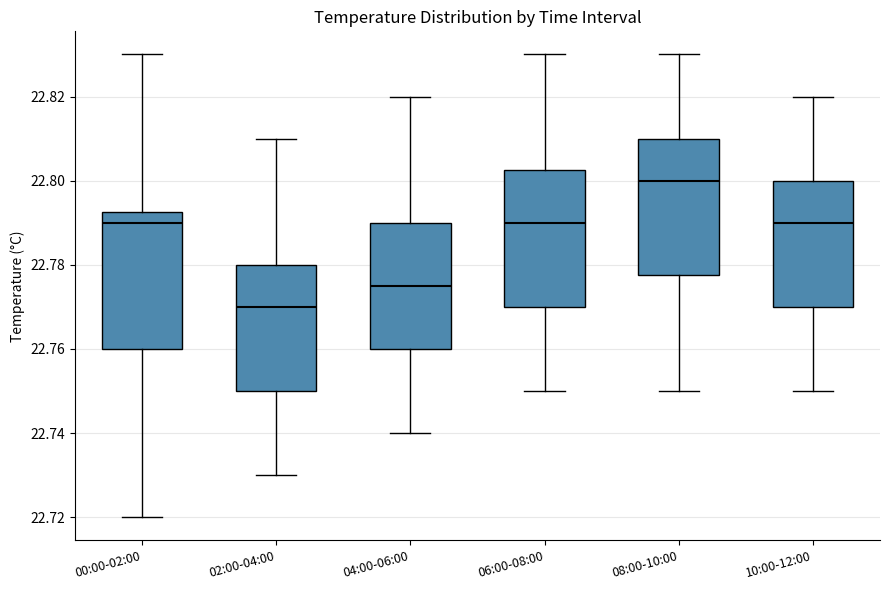

Where does the median line of the box for 02:00-04:00 sit on the y-axis? The values are not printed on the chart, so give them approximately, as read against the axis.

22.770